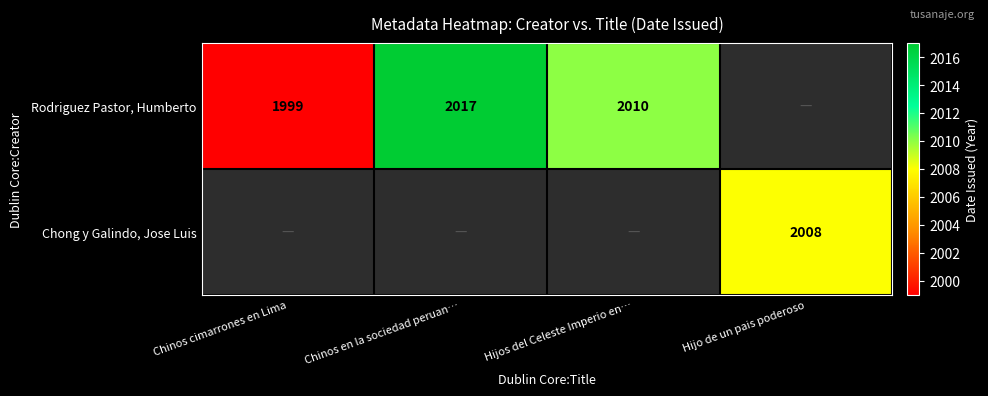

What is the difference between the Rodriguez Pastor, Humberto values at Hijos del Celeste Imperio en… and Chinos en la sociedad peruan…?

7